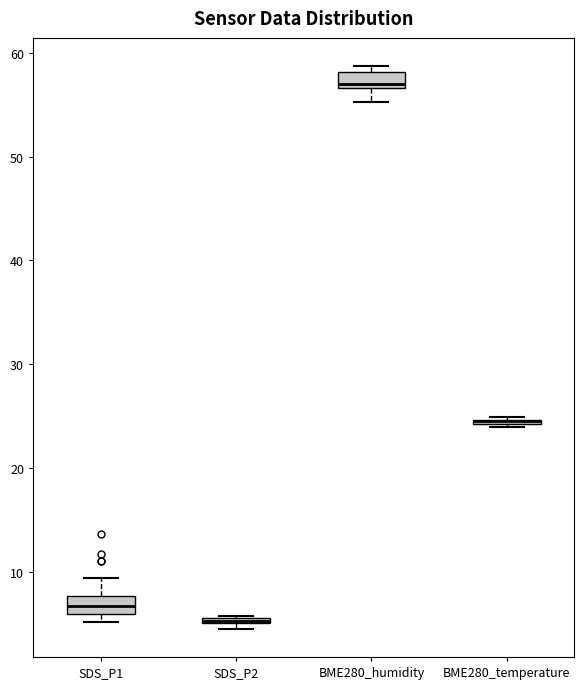

Where is the lower edge of the box for SDS_P2 on the y-axis? The values are not printed on the chart, so give them approximately, as read against the axis.

5